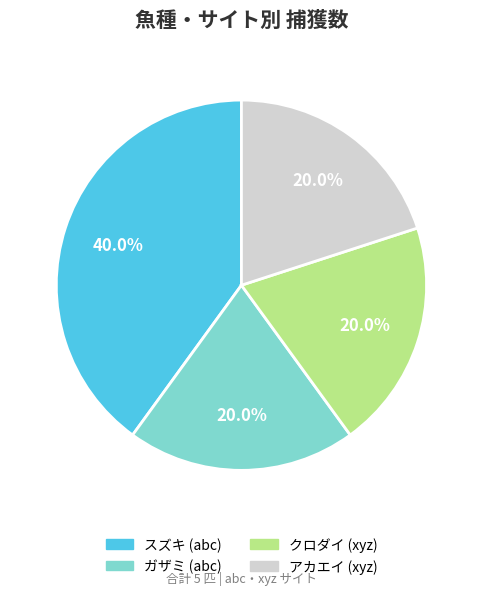

Is there any slice that represents more than half of the pie?

No